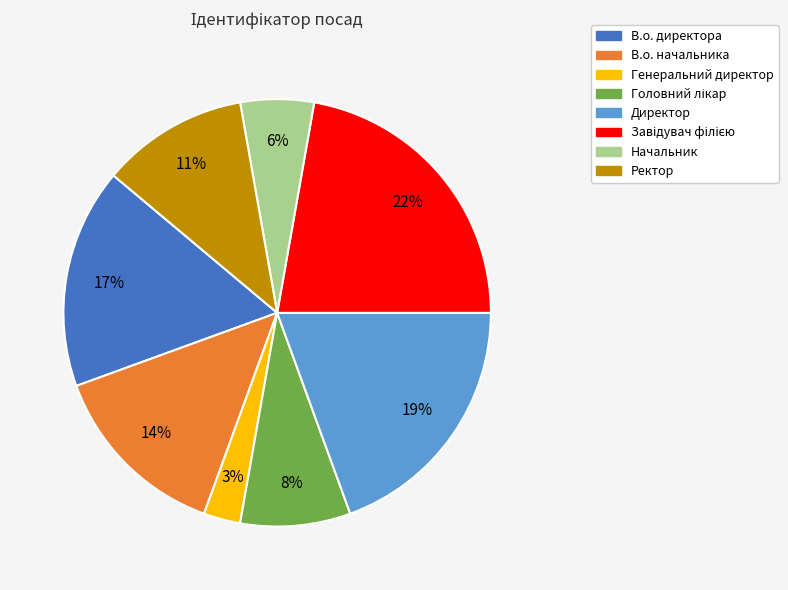

Is the sum of Директор and Ректор greater than half?

No